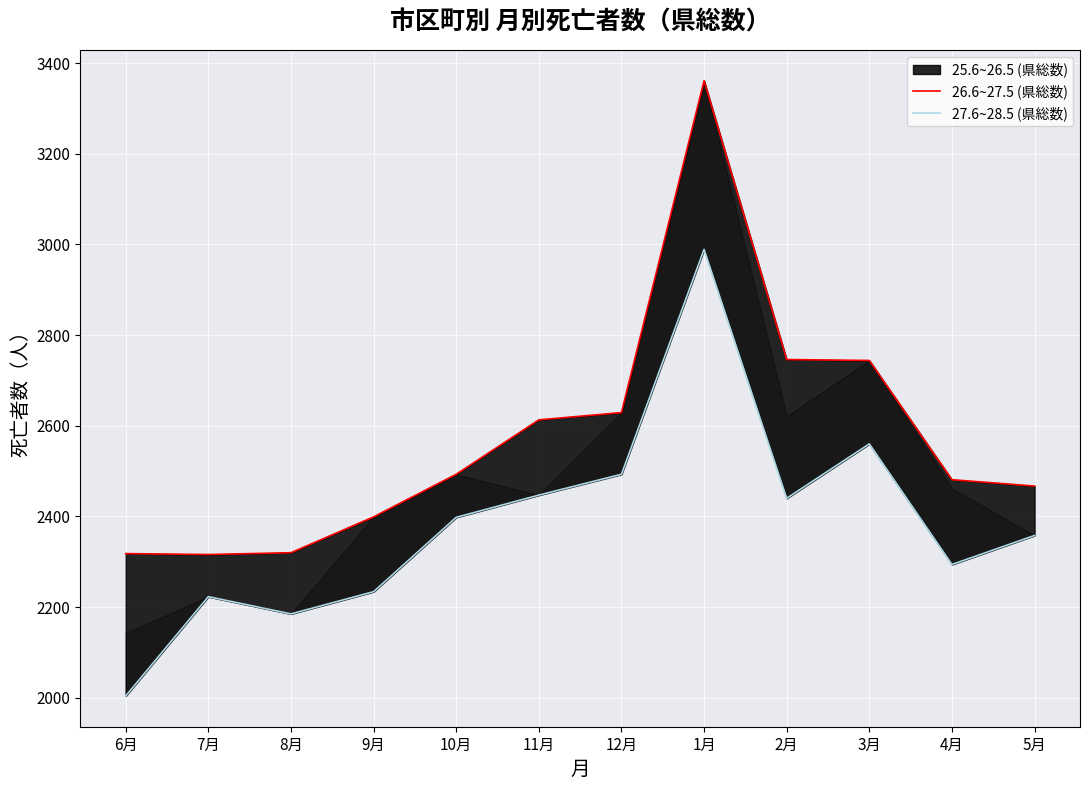

What value does the 26.6~27.5 (県総数) series have at 12月, to the nearest 50?

2650